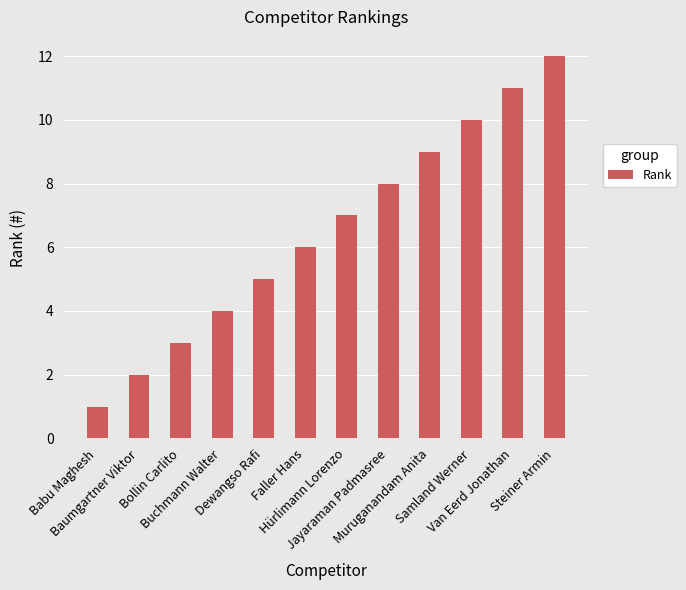

Reading right to left, transcribe all the data shown in this chart.

Steiner Armin=12	Van Eerd Jonathan=11	Samland Werner=10	Muruganandam Anita=9	Jayaraman Padmasree=8	Hürlimann Lorenzo=7	Faller Hans=6	Dewangso Rafi=5	Buchmann Walter=4	Bollin Carlito=3	Baumgartner Viktor=2	Babu Maghesh=1